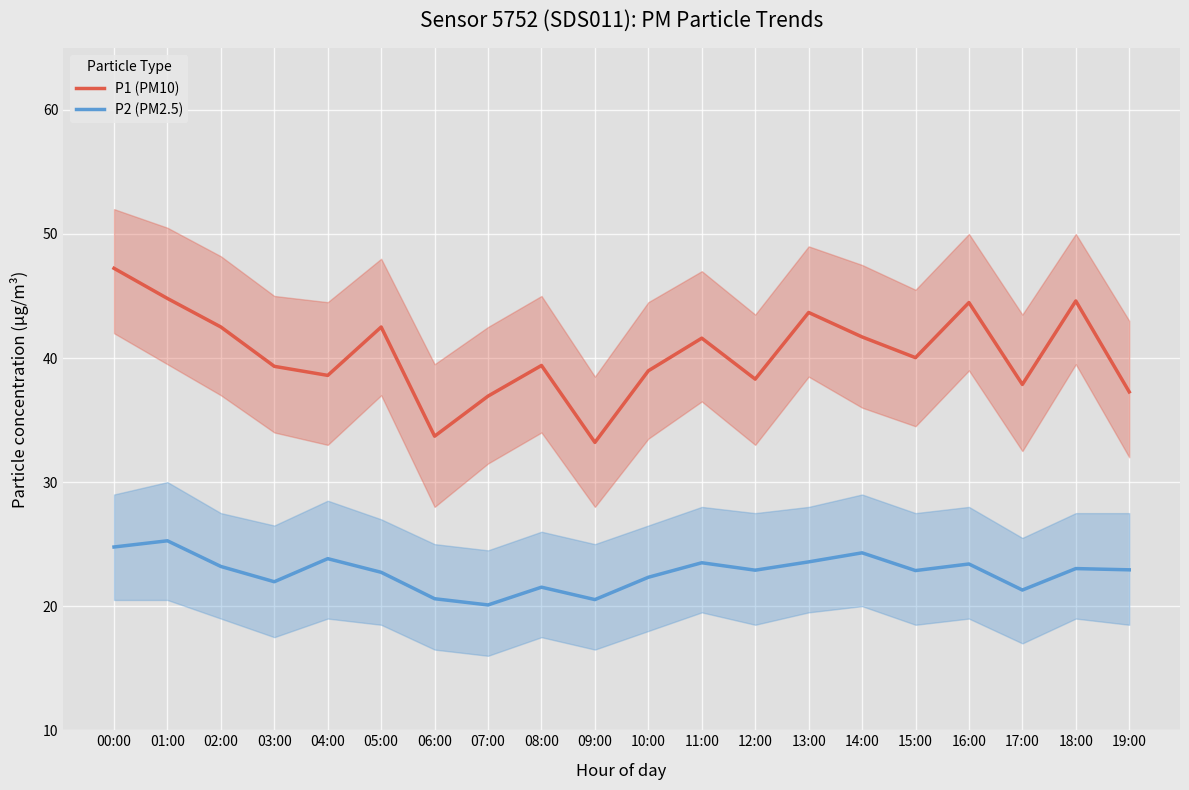

What is the difference between the P2 (PM2.5) values at 16:00 and 10:00?

1.1